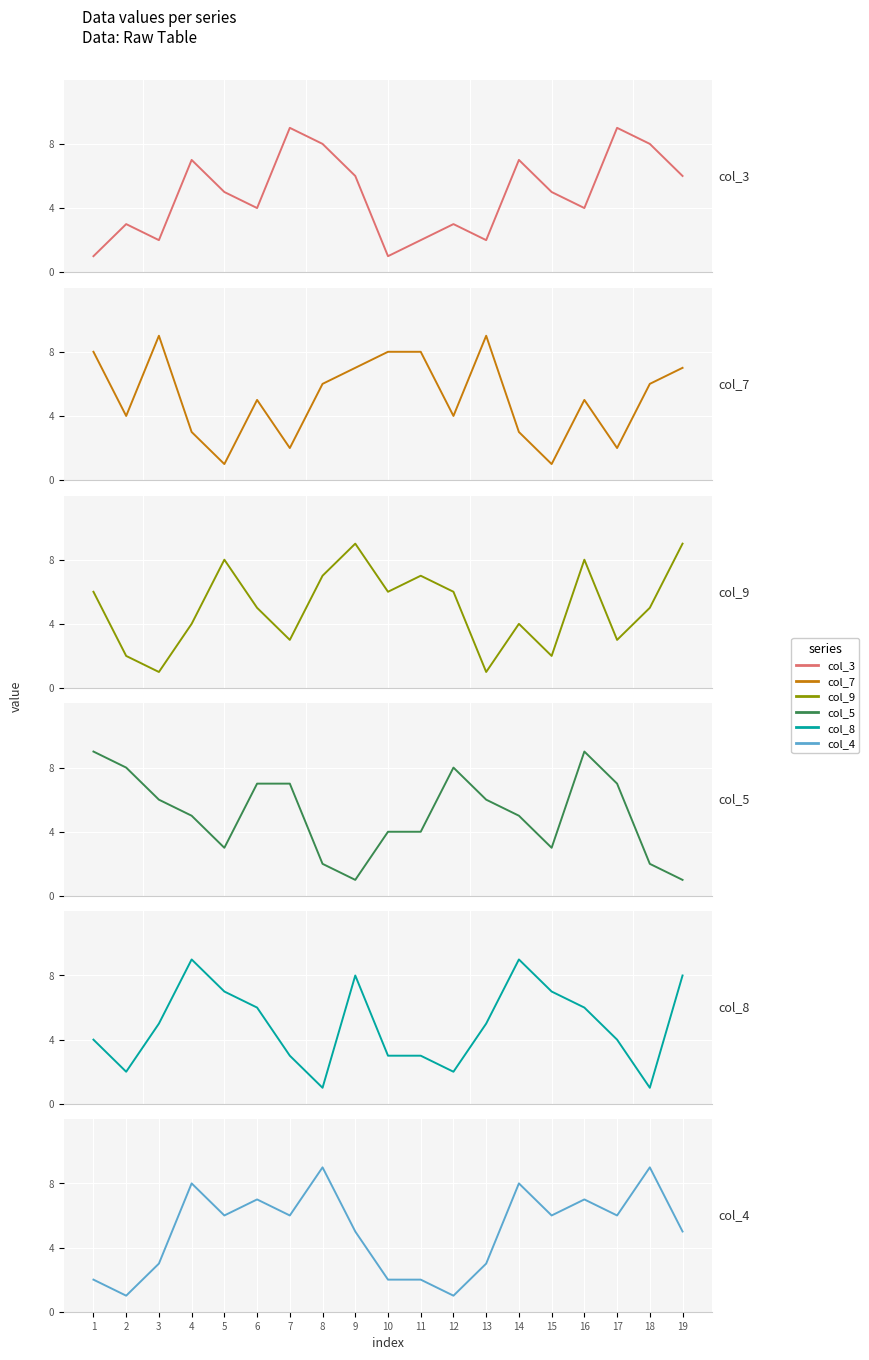

Which series has the largest total across all categories?

col_7